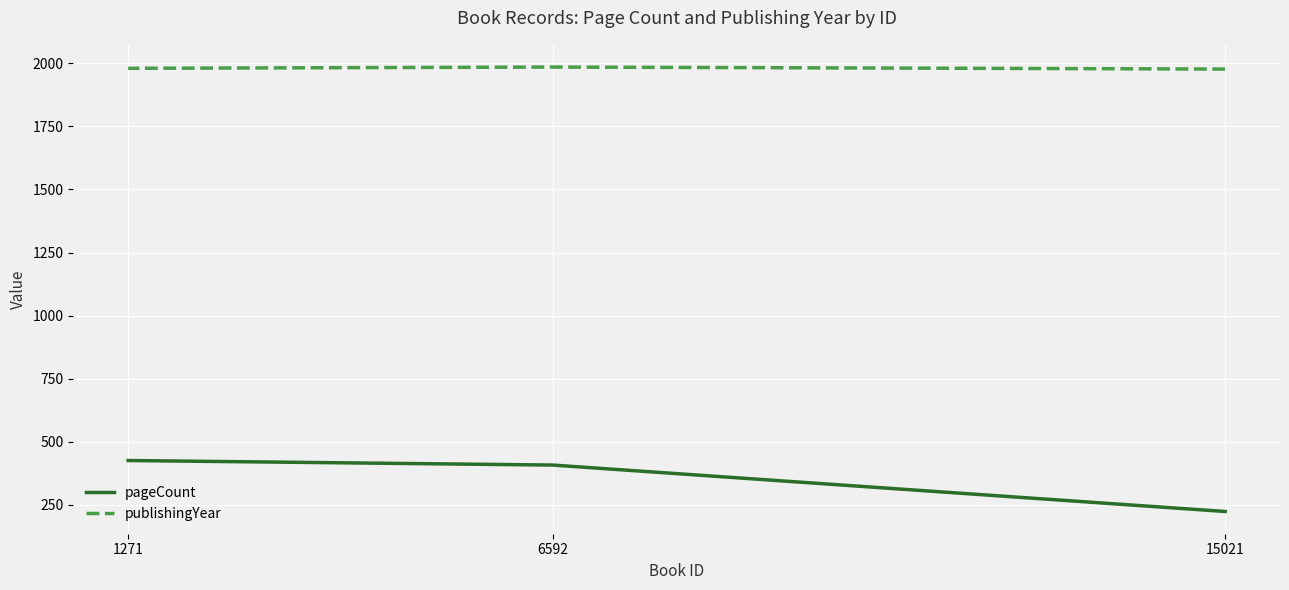

What is the difference between the maximum and second lowest values in the pageCount series?

18